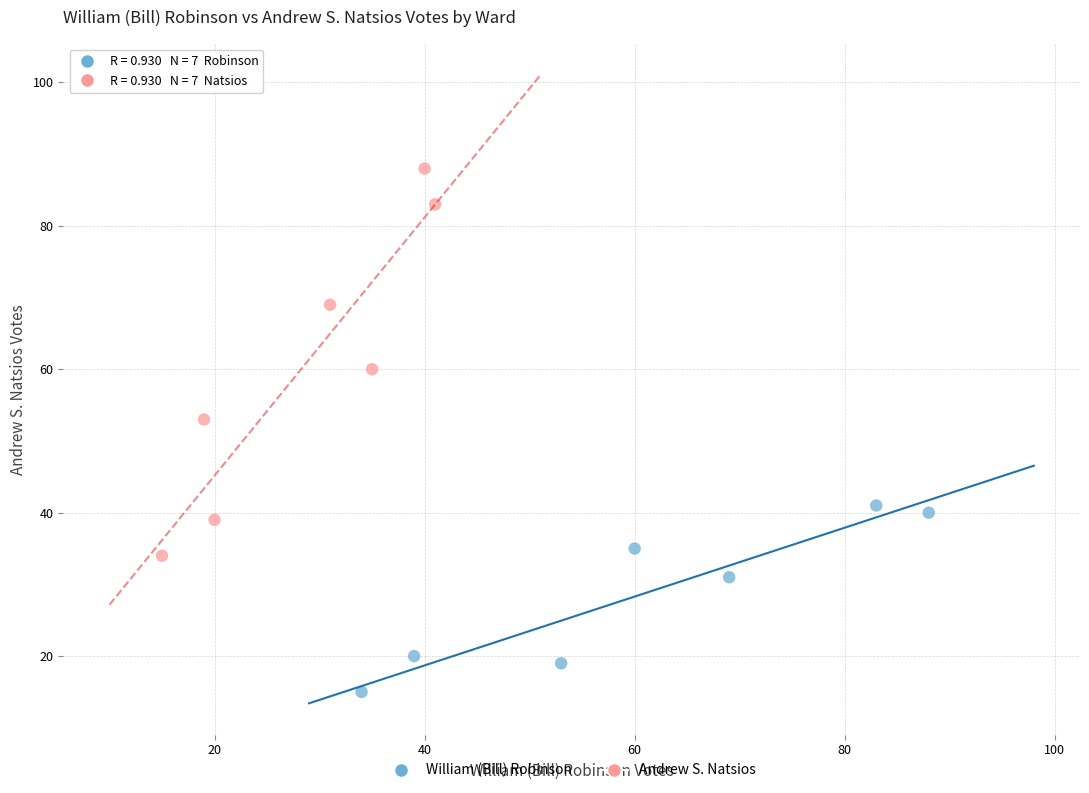

Which series contains the lowest Y value?

William (Bill) Robinson